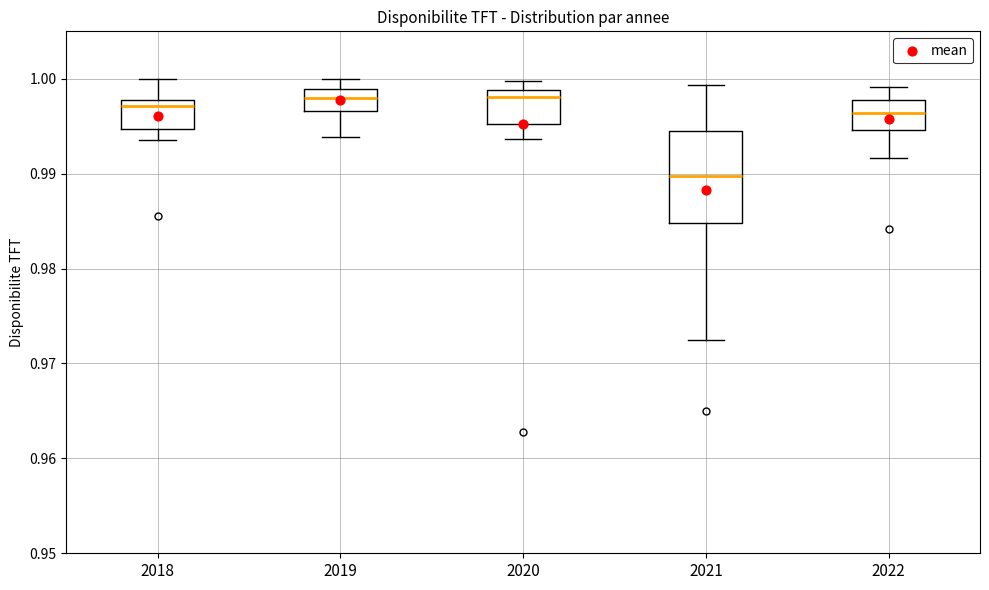

Which box's median line is the lowest?

2021